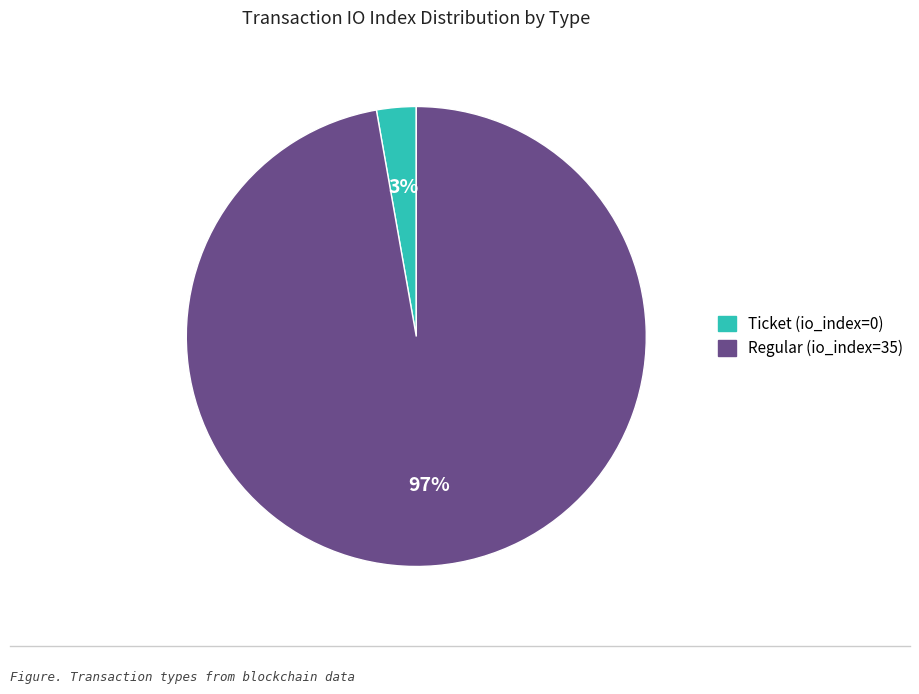

How many segments does this pie chart have?

2